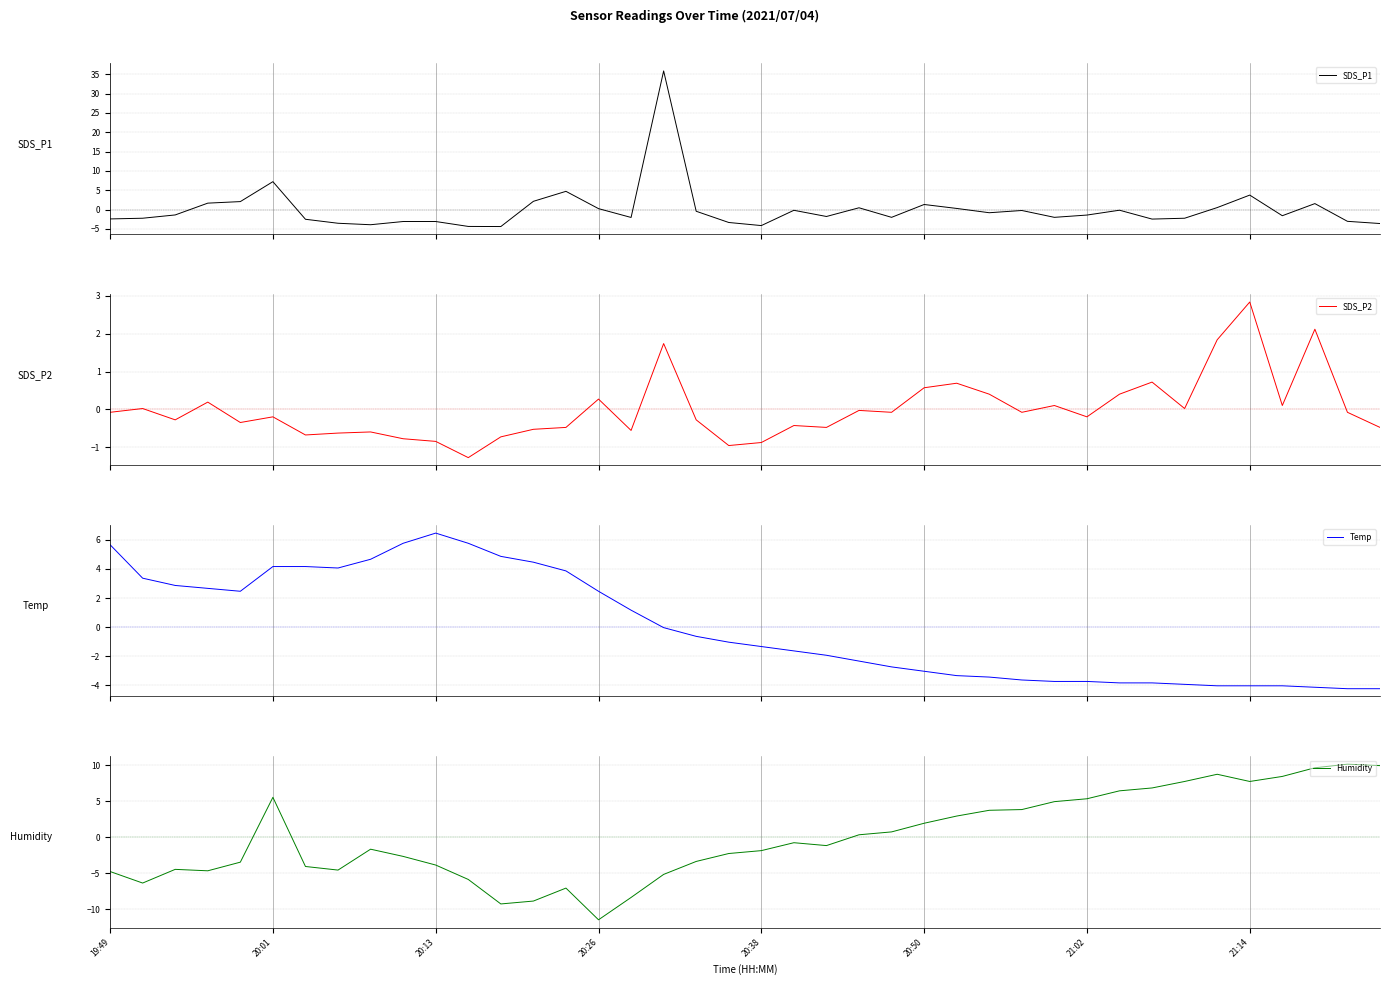

Reading right to left, list all the values displayed in this chart.

SDS_P1: -3.6	-3.0	1.6	-1.6	3.8	0.5	-2.2	-2.4	-0.1	-1.4	-2.0	-0.2	-0.8	0.3	1.3	-2.0	0.5	-1.8	-0.2	-4.1	-3.3	-0.4	35.9	-2.0	0.3	4.7	2.2	-4.4	-4.3	-3.1	-3.1	-3.9	-3.5	-2.5	7.2	2.1	1.7	-1.4	-2.2	-2.4
SDS_P2: -0.5	-0.1	2.1	0.1	2.8	1.8	0.0	0.7	0.4	-0.2	0.1	-0.1	0.4	0.7	0.6	-0.1	-0.0	-0.5	-0.4	-0.9	-1.0	-0.3	1.7	-0.6	0.3	-0.5	-0.5	-0.7	-1.3	-0.9	-0.8	-0.6	-0.6	-0.7	-0.2	-0.4	0.2	-0.3	0.0	-0.1
Temp: -4.2	-4.2	-4.1	-4.0	-4.0	-4.0	-3.9	-3.8	-3.8	-3.7	-3.7	-3.6	-3.4	-3.3	-3.0	-2.7	-2.3	-1.9	-1.6	-1.3	-1.0	-0.6	-0.0	1.2	2.5	3.9	4.5	4.9	5.8	6.5	5.8	4.7	4.1	4.2	4.2	2.5	2.7	2.9	3.4	5.7
Humidity: 10.0	10.2	9.7	8.5	7.8	8.8	7.8	6.9	6.5	5.4	5.0	3.9	3.8	3.0	2.0	0.8	0.4	-1.1	-0.7	-1.8	-2.2	-3.3	-5.1	-8.3	-11.4	-7.0	-8.8	-9.2	-5.8	-3.8	-2.6	-1.6	-4.5	-4.0	5.6	-3.4	-4.6	-4.4	-6.3	-4.7